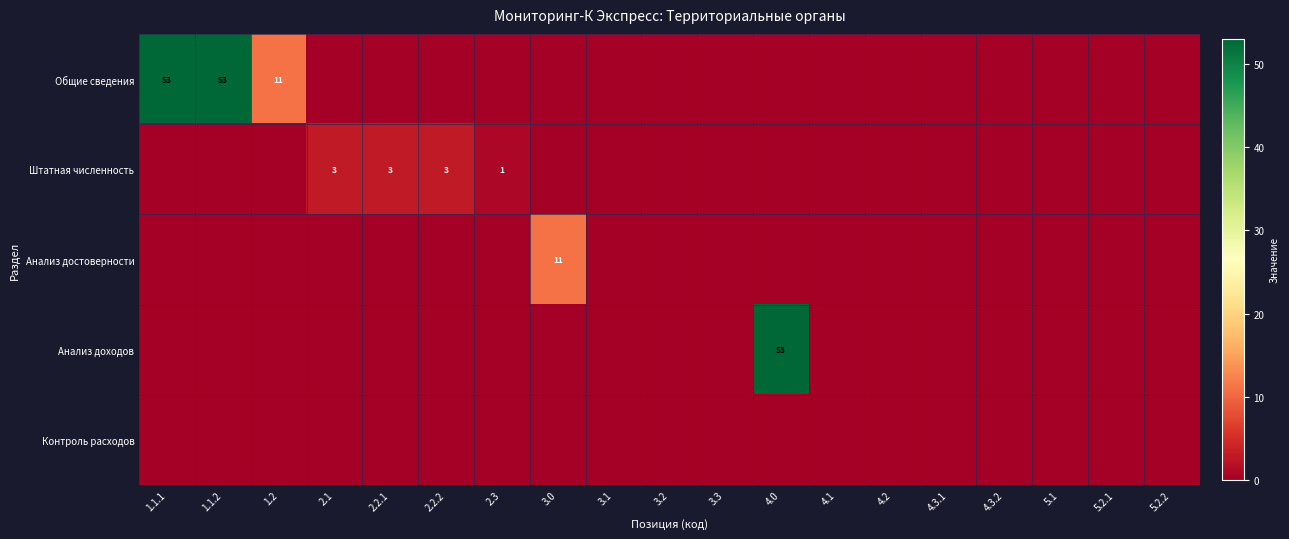

Rank the series by their maximum value, from highest to lowest.

Общие сведения, Анализ доходов, Анализ достоверности, Штатная численность, Контроль расходов